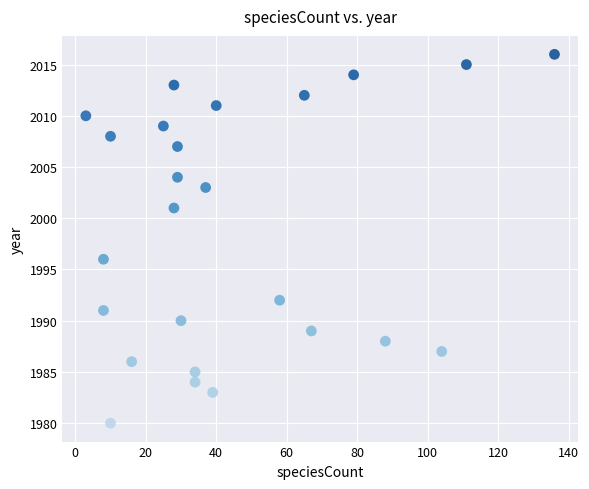

What Y value in the scatter plot is closest to 1998?

1996